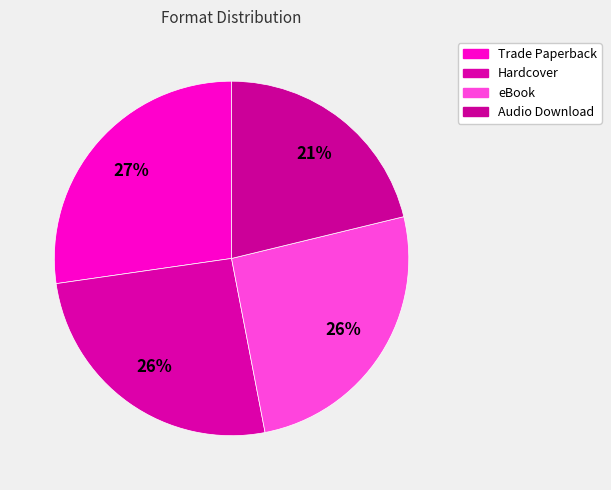

Is the sum of Hardcover and Trade Paperback greater than half?

Yes